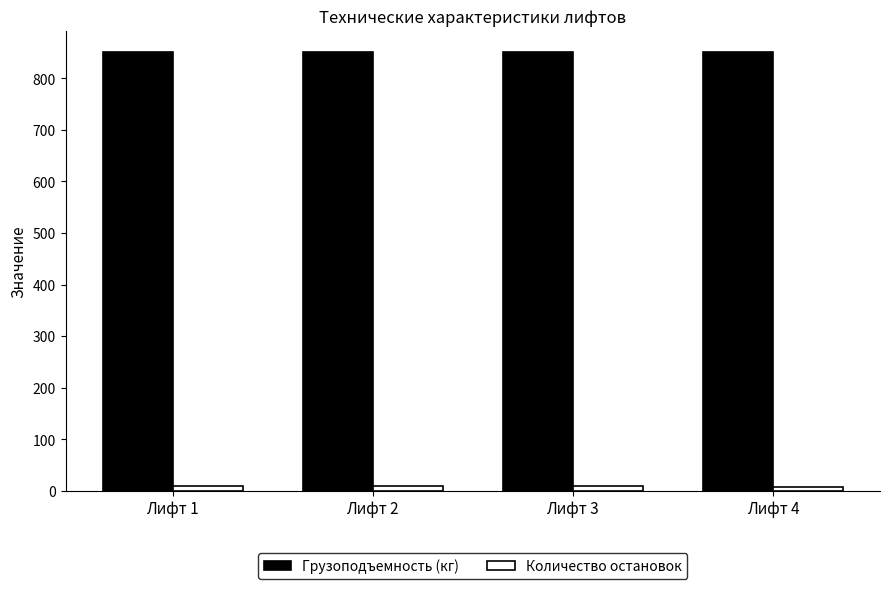

Read the Количество остановок value at Лифт 2.

9